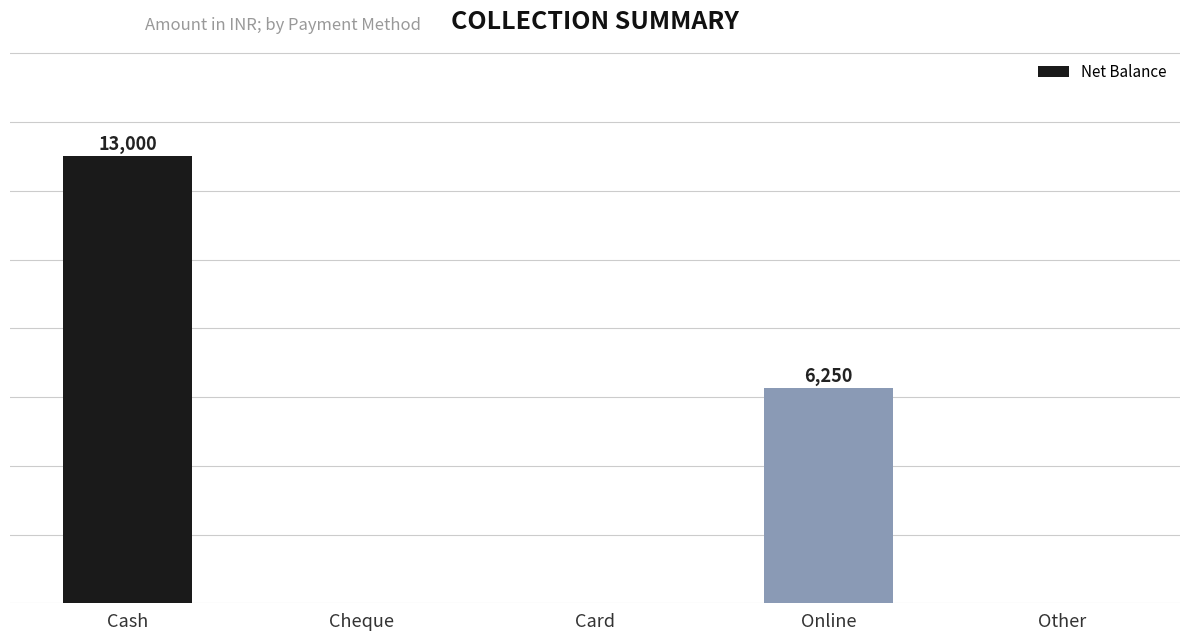

Reading right to left, what are all the values shown in this chart?

Other=0	Online=6250	Card=0	Cheque=0	Cash=13000